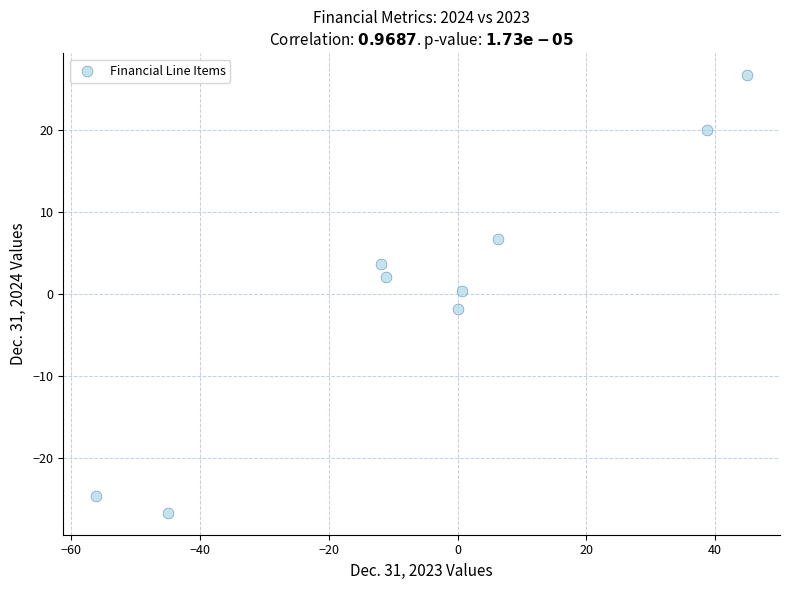

What is the average Y value?

0.7